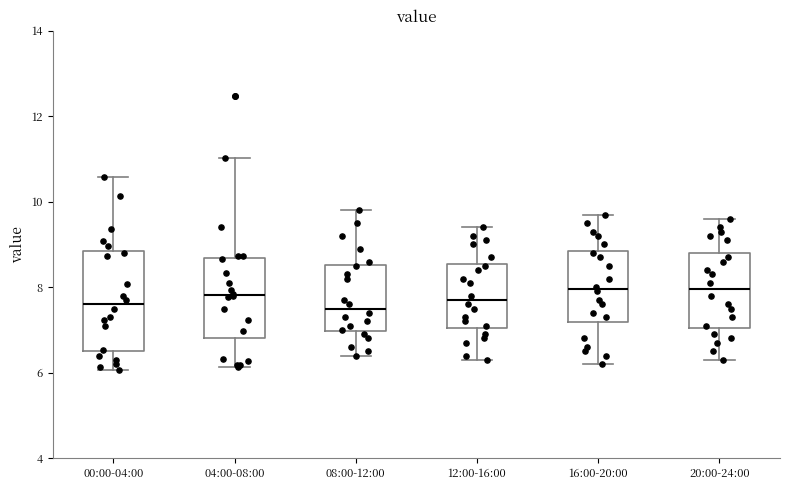

Reading left to right, transcribe this box plot: for each box, give where its median line is, the range the box spans, and where its two whiskers end, as read against the y-axis. The values are not printed on the chart, so give them approximately, as read against the axis.

00:00-04:00: median 7.6, box 6.4 to 8.8, whiskers 6.0 to 10.6
04:00-08:00: median 7.8, box 6.8 to 8.6, whiskers 6.2 to 11.0
08:00-12:00: median 7.6, box 7.0 to 8.6, whiskers 6.4 to 9.8
12:00-16:00: median 7.8, box 7.0 to 8.6, whiskers 6.4 to 9.4
16:00-20:00: median 8.0, box 7.2 to 8.8, whiskers 6.2 to 9.8
20:00-24:00: median 8.0, box 7.0 to 8.8, whiskers 6.4 to 9.6